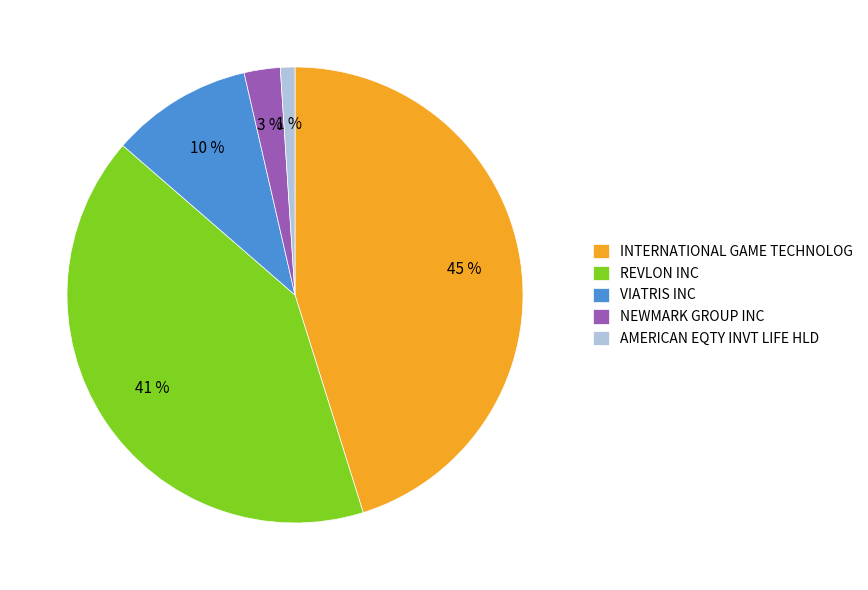

Rank the categories by value from highest to lowest.

INTERNATIONAL GAME TECHNOLOG, REVLON INC, VIATRIS INC, NEWMARK GROUP INC, AMERICAN EQTY INVT LIFE HLD